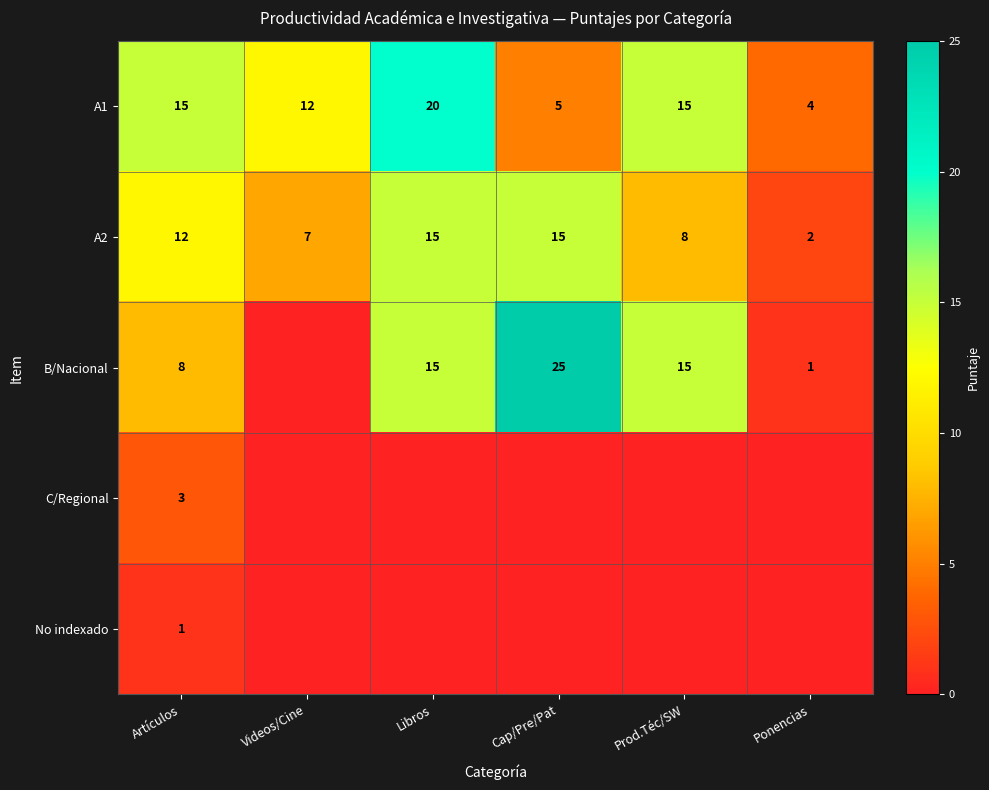

What is the spread (max minus min) of values at Videos/Cine?

12